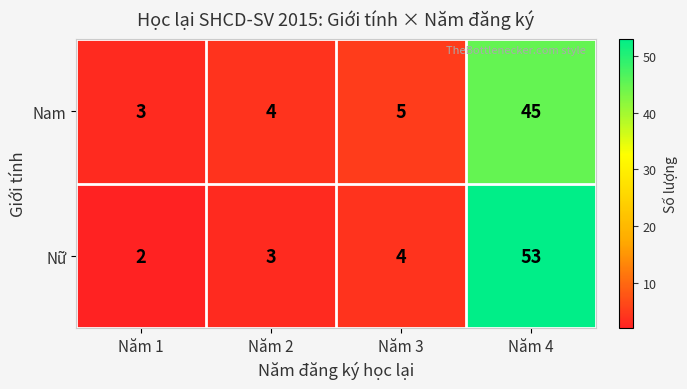

What is the maximum value shown in the chart?

53